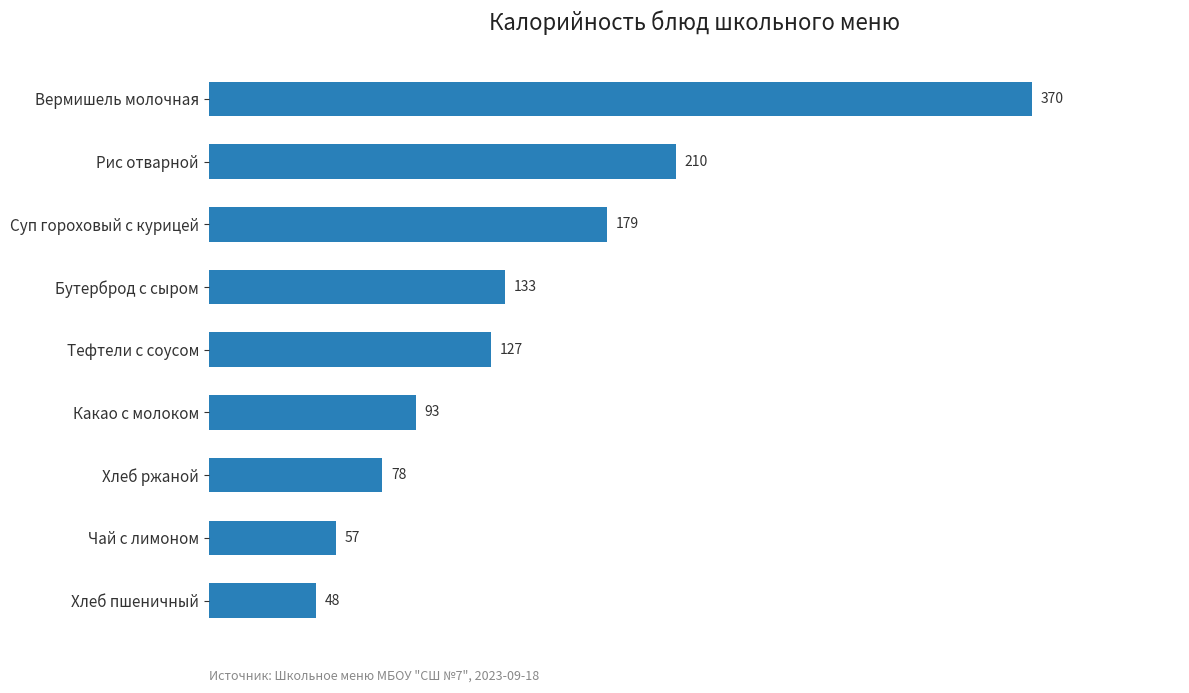

What is the greatest value displayed?

370